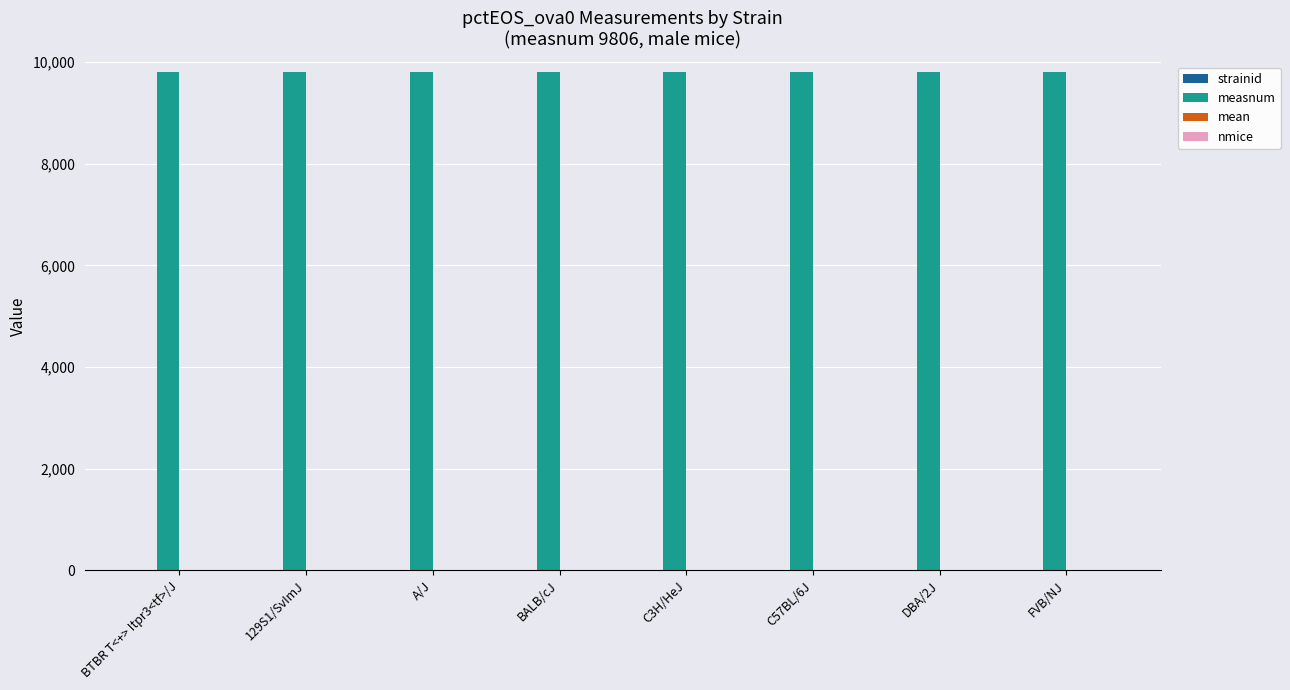

How many groups of bars are there?

8